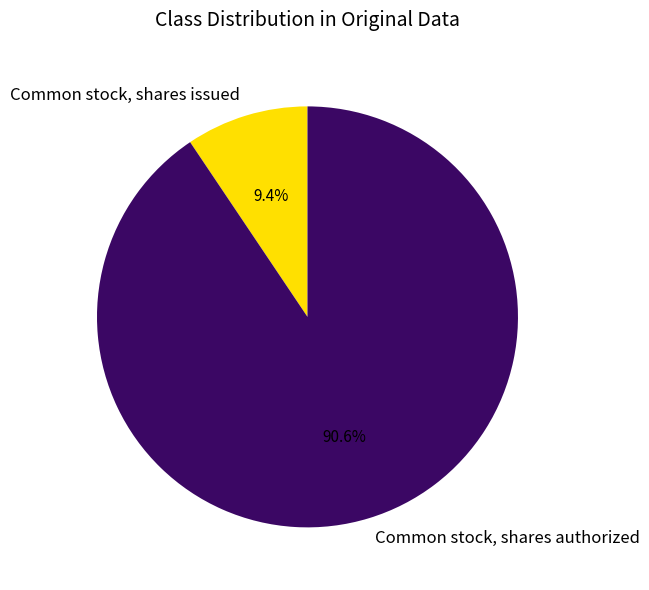

What is the smallest slice in the pie chart?

Common stock, shares issued